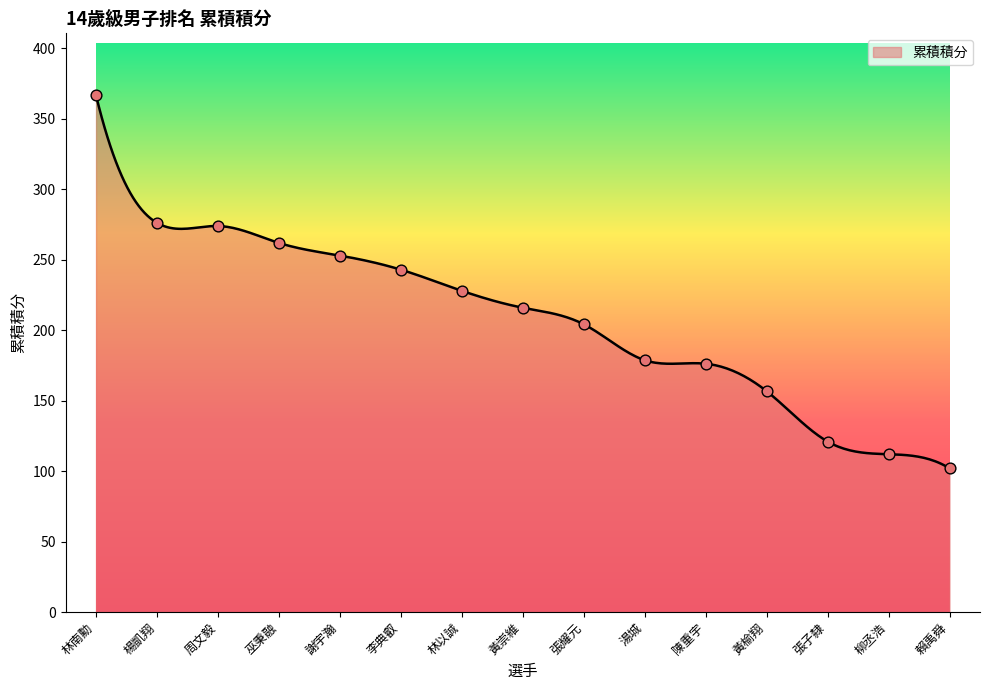

Which has a higher value, 巫秉融 or 楊凱翔?

楊凱翔